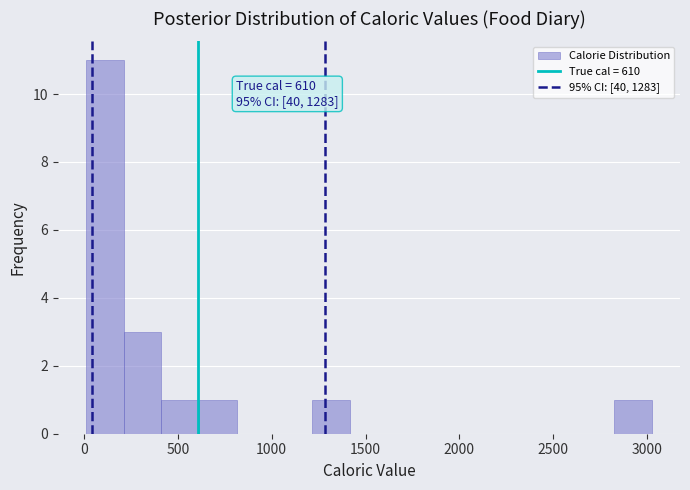

Which range on the x-axis has the tallest bar?

0 to 200